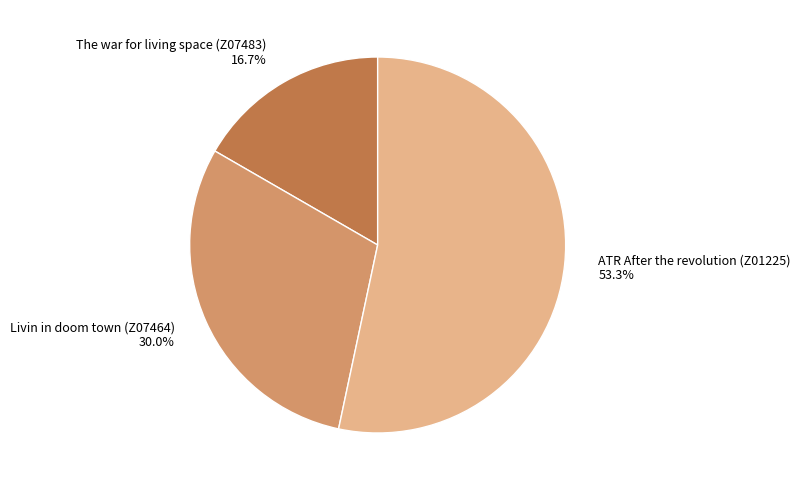

To the nearest percent, what is the difference between the Livin in doom town (Z07464) and The war for living space (Z07483) slice percentages?

13%